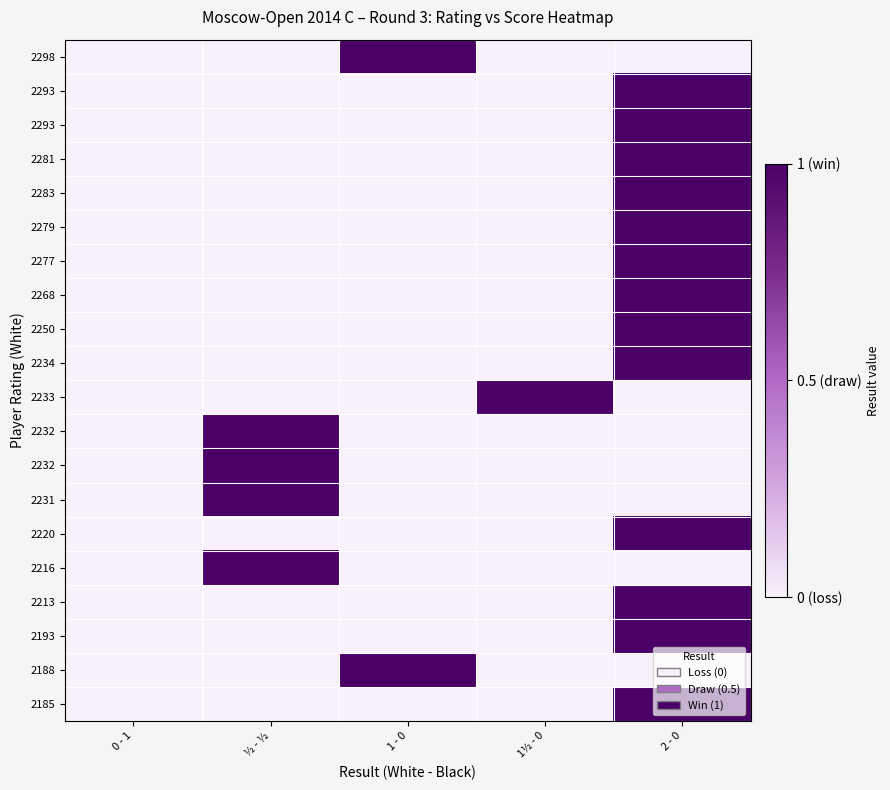

Which has a higher value, ½ - ½ or 2 - 0?

½ - ½